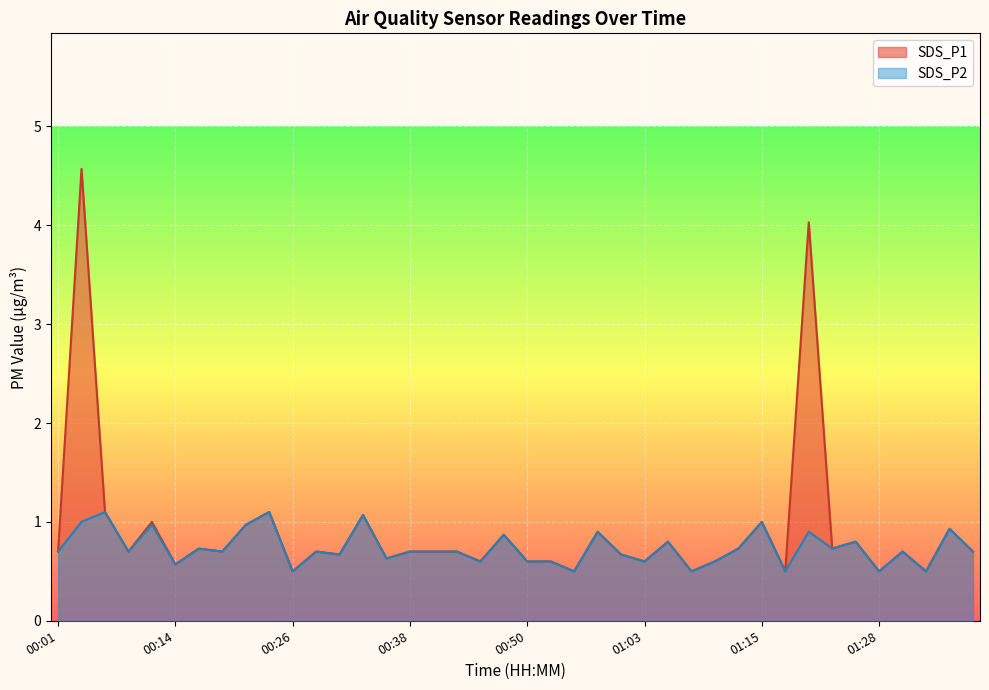

What is the sum of all SDS_P1 values?

36.2